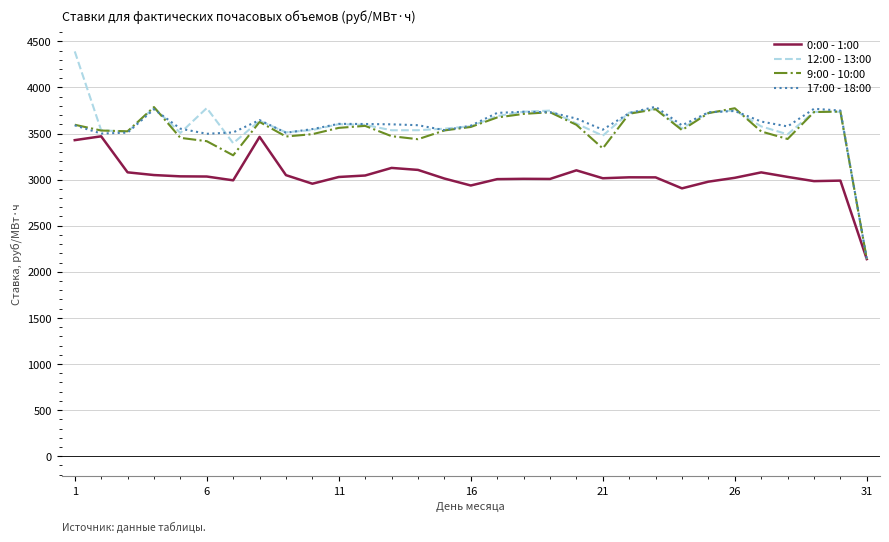

Which series has the widest spread of values?

12:00 - 13:00